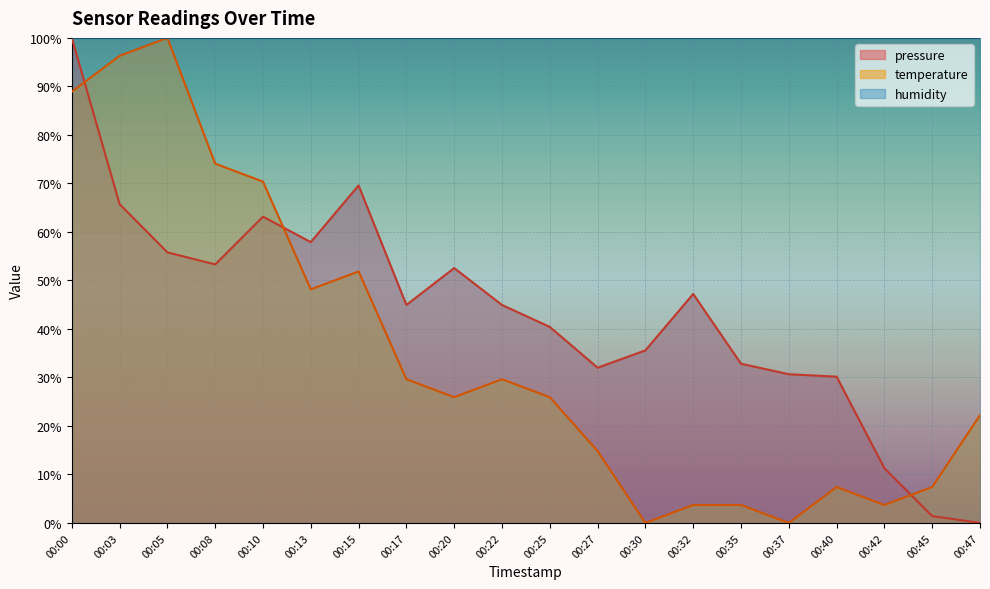

Which series has the largest total across all categories?

humidity